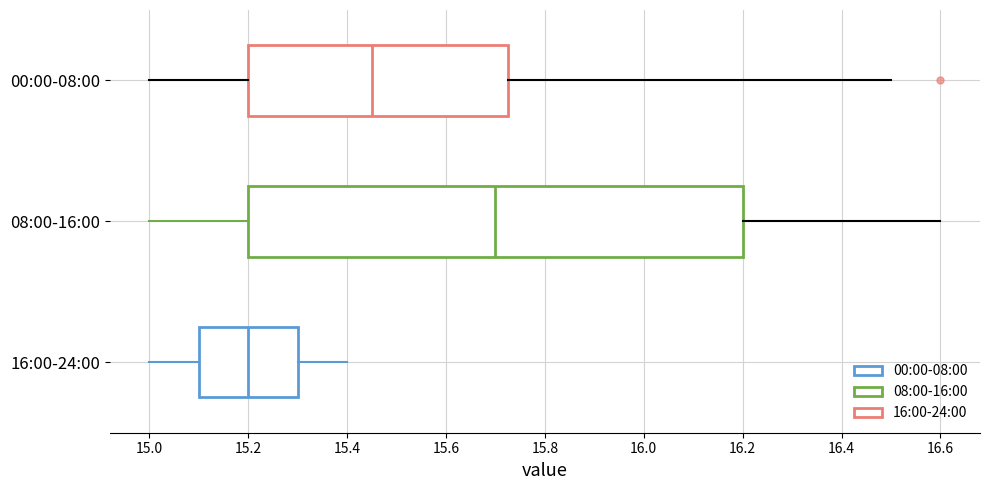

Which box has the furthest to the left median line?

16:00-24:00